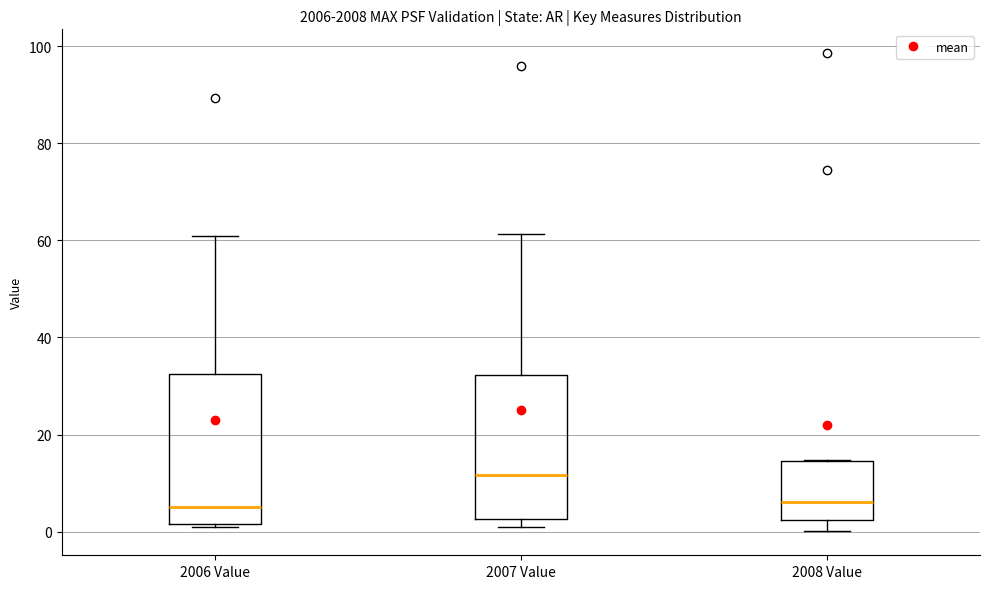

Reading left to right, read every box against the y-axis: the position of its median line, the range the box covers, and the ends of its whiskers. The values are not printed on the chart, so give them approximately, as read against the axis.

2006 Value: median 6, box 2 to 32, whiskers 0 to 60
2007 Value: median 12, box 2 to 32, whiskers 0 to 62
2008 Value: median 6, box 2 to 14, whiskers 0 to 14